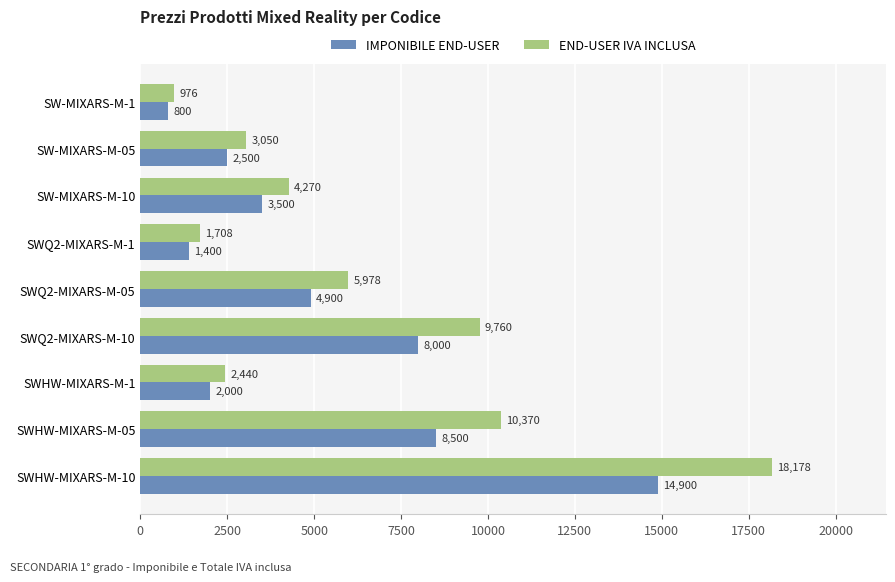

What is the spread (max minus min) of values at SWHW-MIXARS-M-1?

440